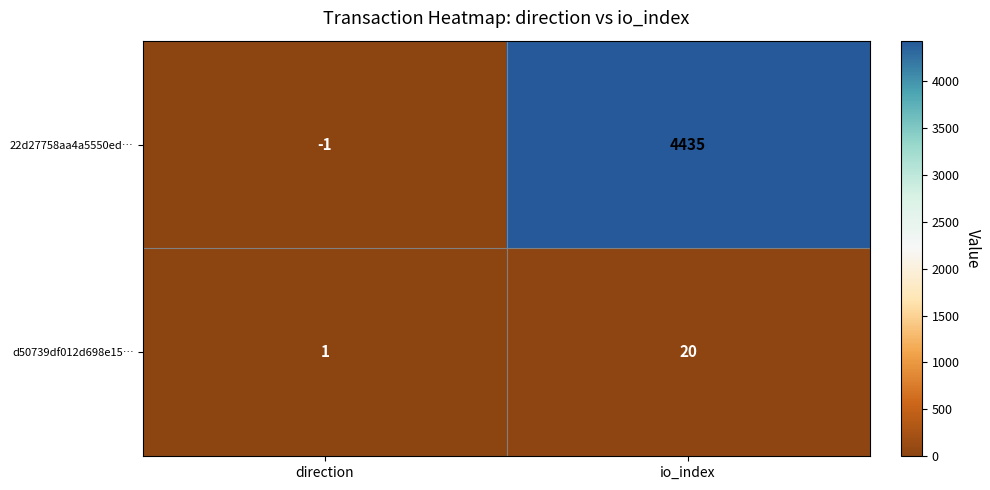

The d50739df012d698e15… series shows 31 at io_index. True or false?

False